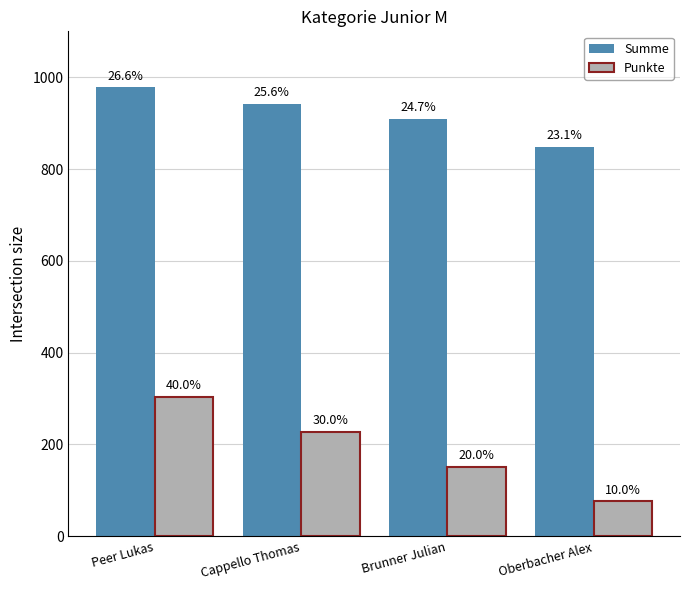

List the series in order of their peak value, highest first.

Summe, Punkte